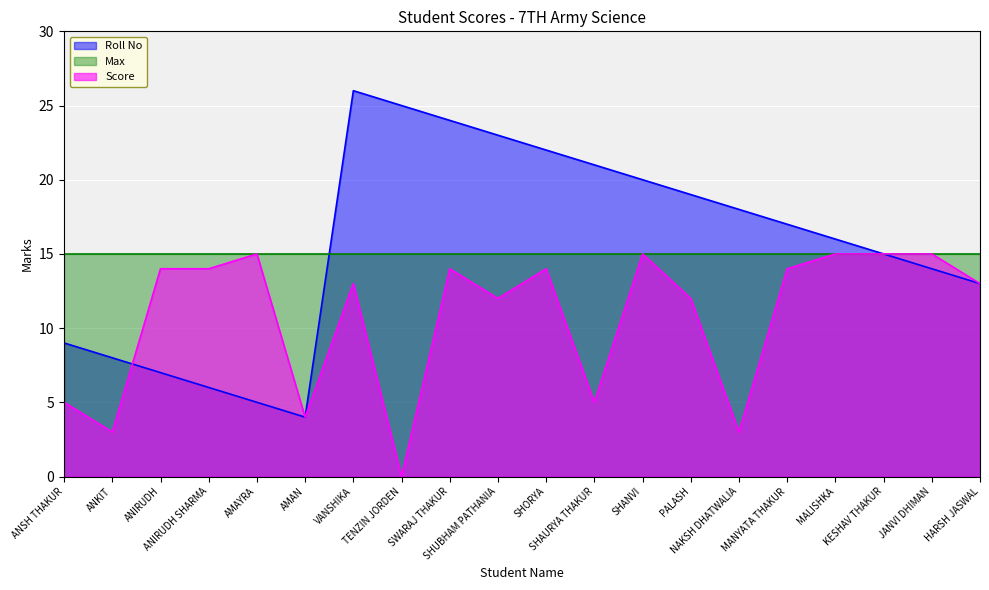

What is the label of the 10th point from the left?

SHUBHAM PATHANIA